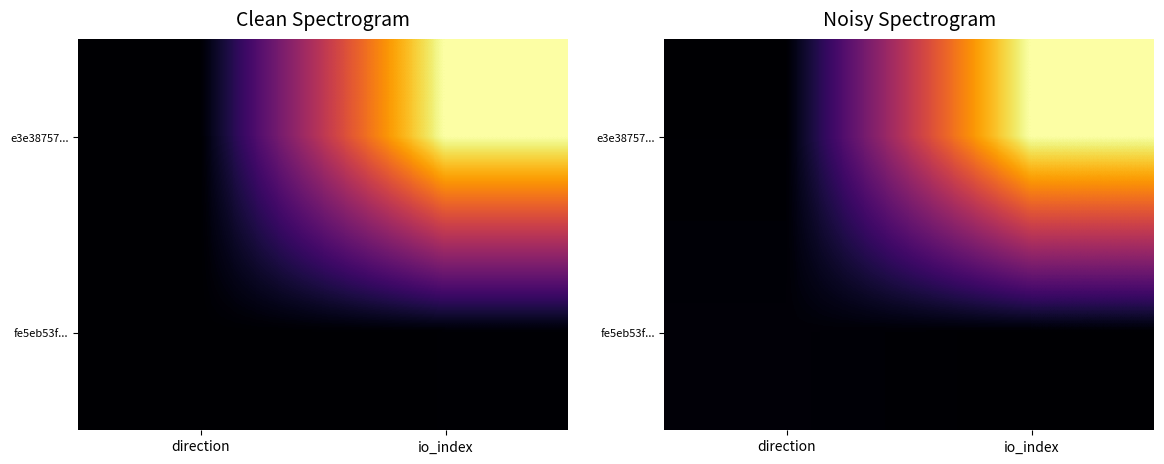

At which label does e3e38757... reach its minimum?

direction